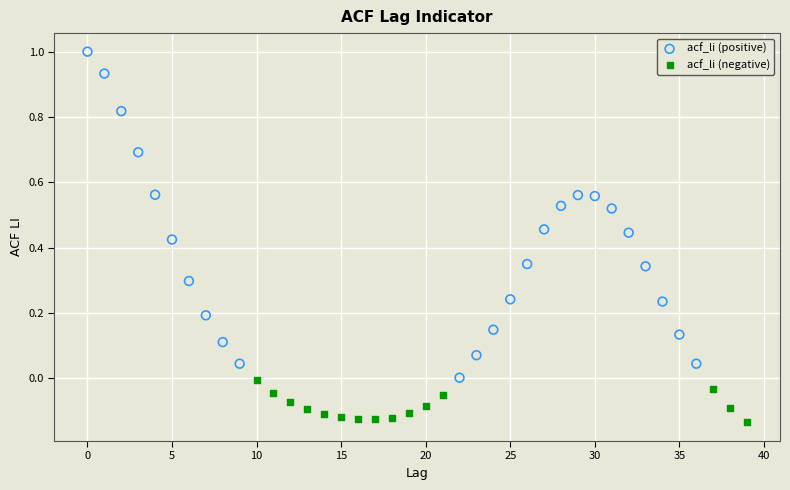

Which series has the largest Y range (max minus min)?

acf_li (positive)